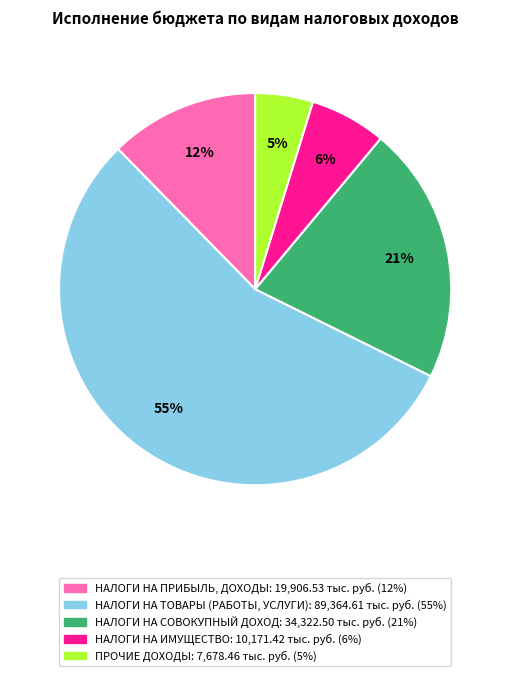

To the nearest percent, what percentage of the pie is НАЛОГИ НА СОВОКУПНЫЙ ДОХОД?

21%